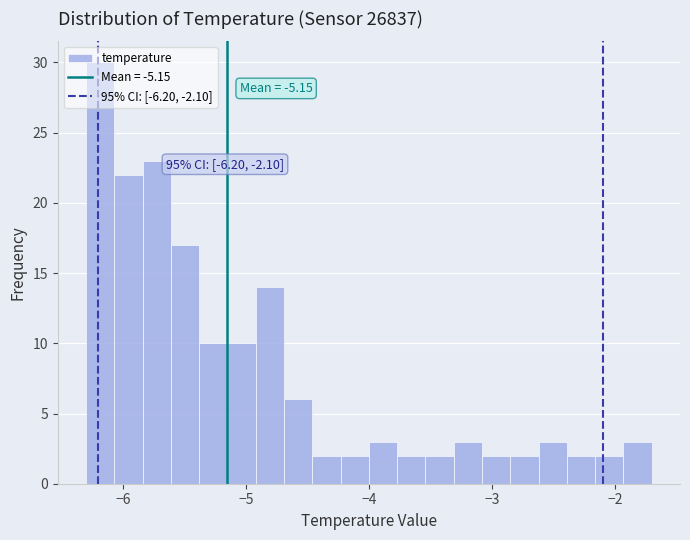

Around what value on the x-axis is the tallest bar? Give the approximate position of its centre, as read against the axis.

-6.2